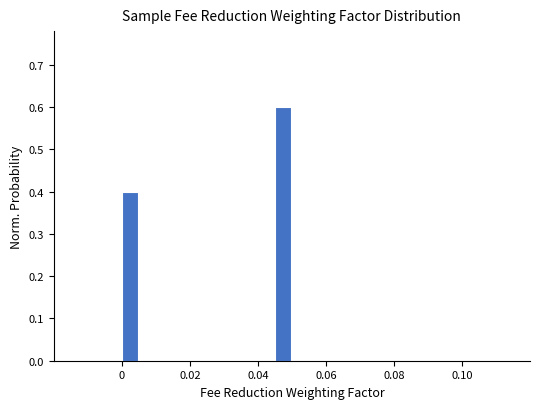

Read against the x-axis, roughly where is the centre of the tallest bar?

0.048